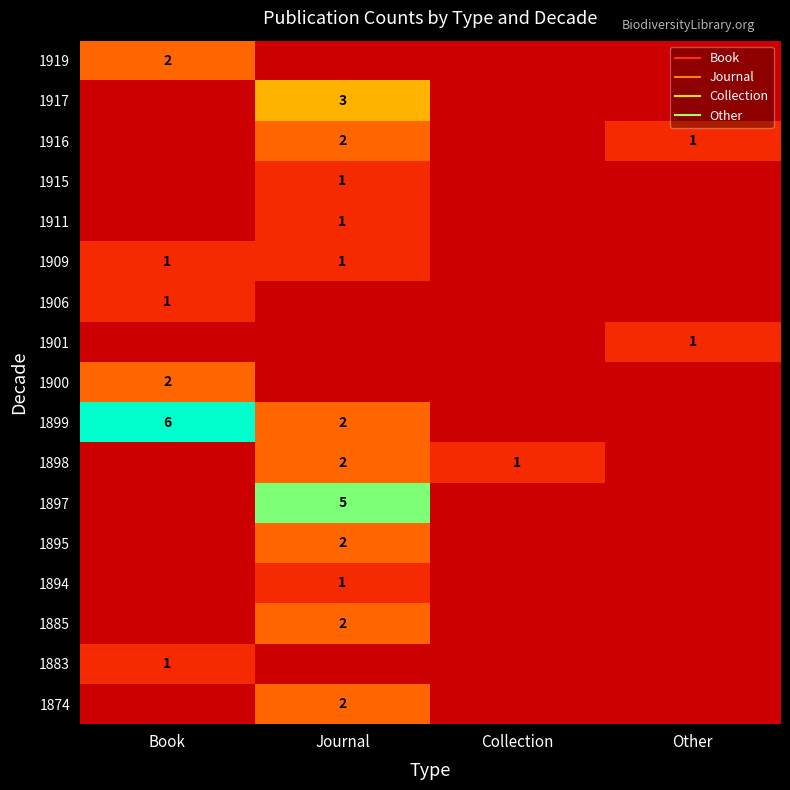

Rank the categories by 1894 value from lowest to highest.

Book, Collection, Other, Journal